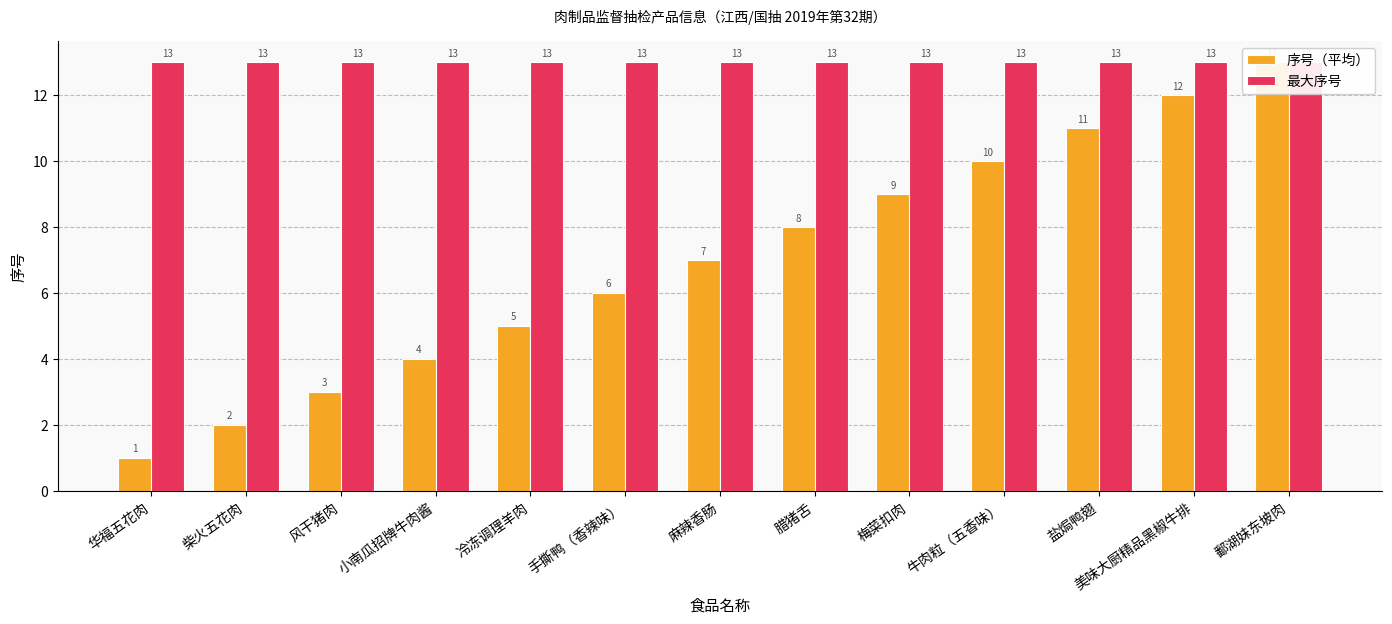

What is the label of the 12th bar from the right?

柴火五花肉